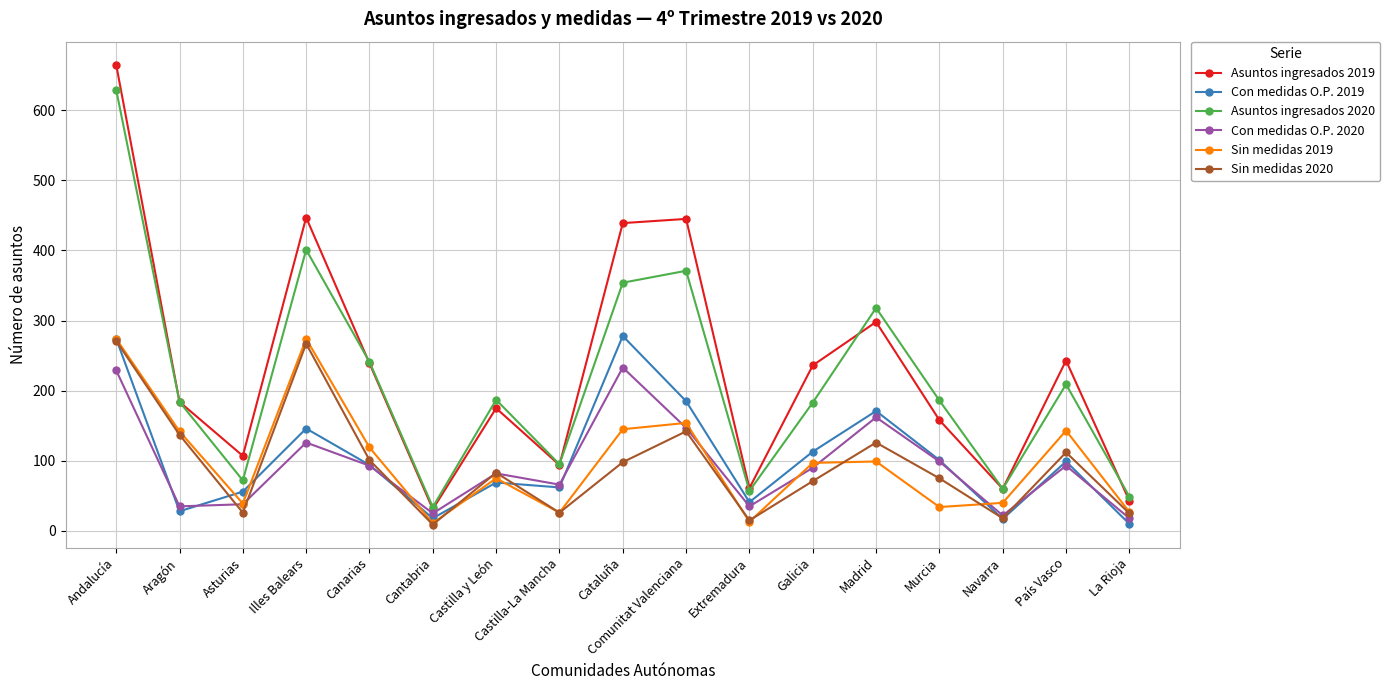

Is the value of Asuntos ingresados 2019 at Illes Balears greater than the value of Asuntos ingresados 2020 at Comunitat Valenciana?

Yes